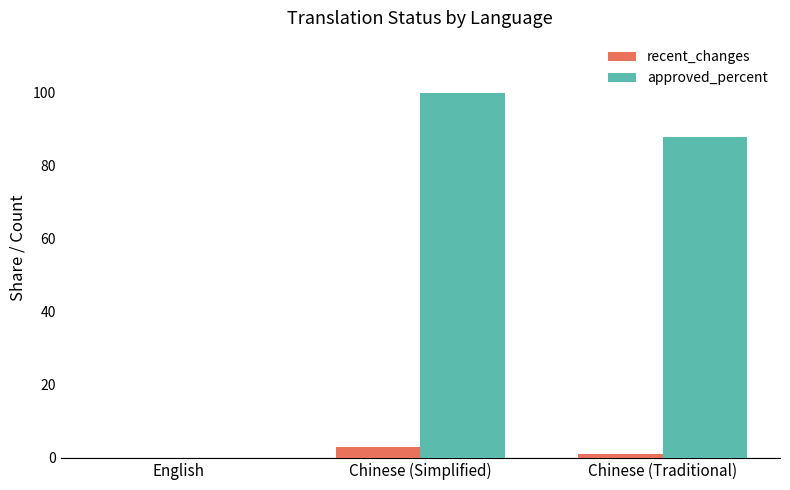

Reading right to left, extract all data points from this chart.

recent_changes: Chinese (Traditional)=1	Chinese (Simplified)=3	English=0
approved_percent: Chinese (Traditional)=88	Chinese (Simplified)=100	English=0